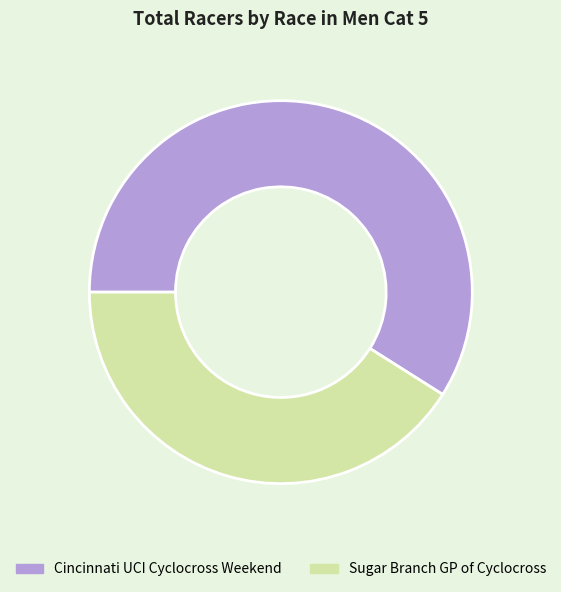

Between Cincinnati UCI Cyclocross Weekend and Sugar Branch GP of Cyclocross, which is larger?

Cincinnati UCI Cyclocross Weekend